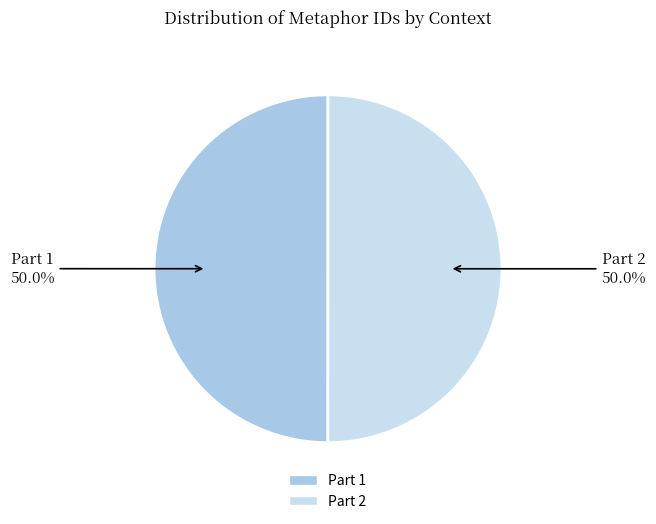

To the nearest percent, what is the average slice percentage?

50%